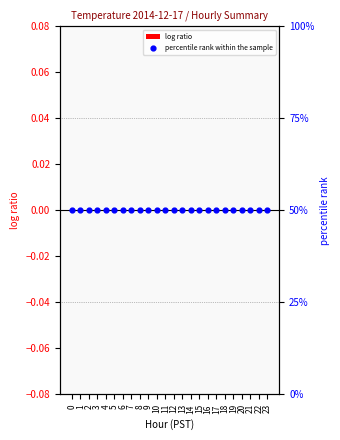

Which series has the largest total across all categories?

percentile rank within the sample